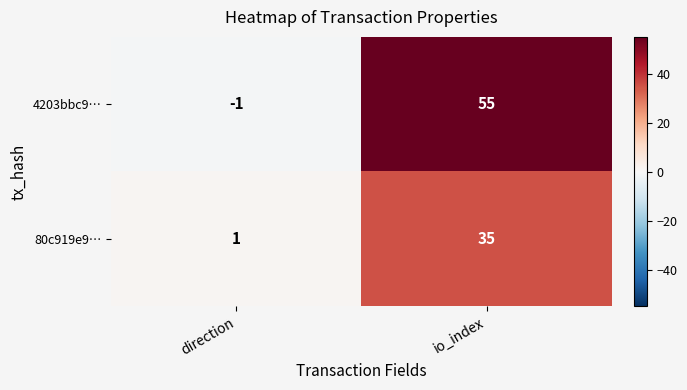

At which label is 4203bbc9… closest to 27?

direction